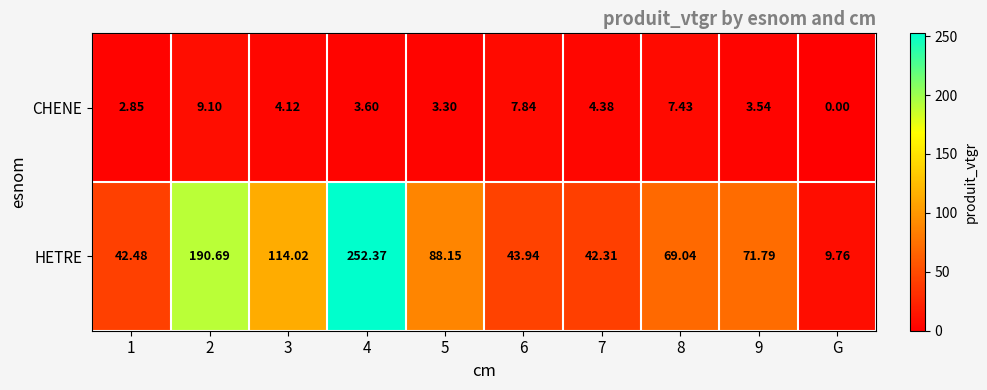

Between 7 and 9, which series saw the biggest shift?

HETRE